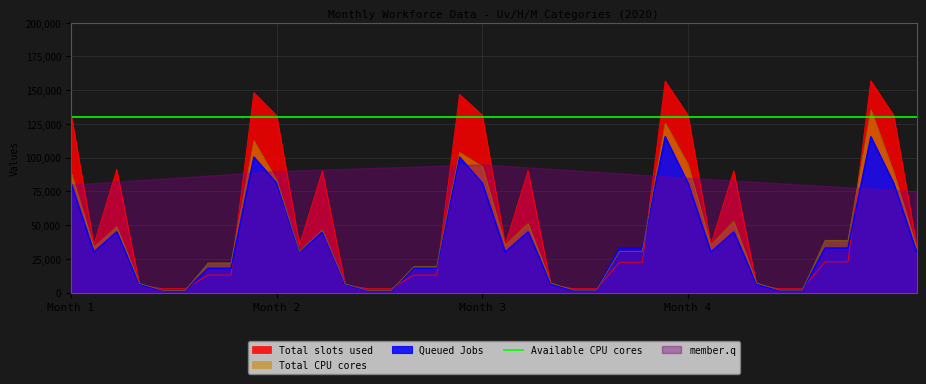

True or false: Available CPU cores and Queued Jobs intersect in this chart.

False